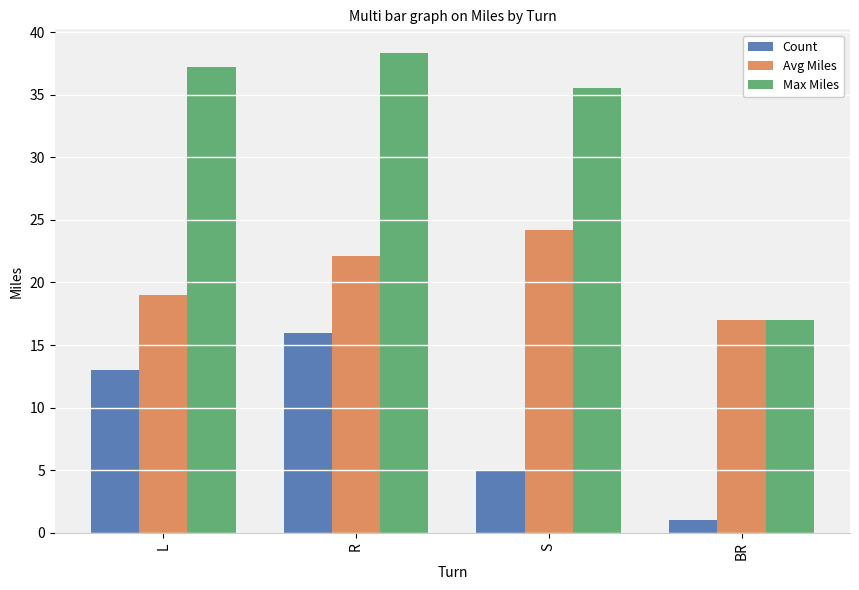

Which series has the widest spread of values?

Max Miles